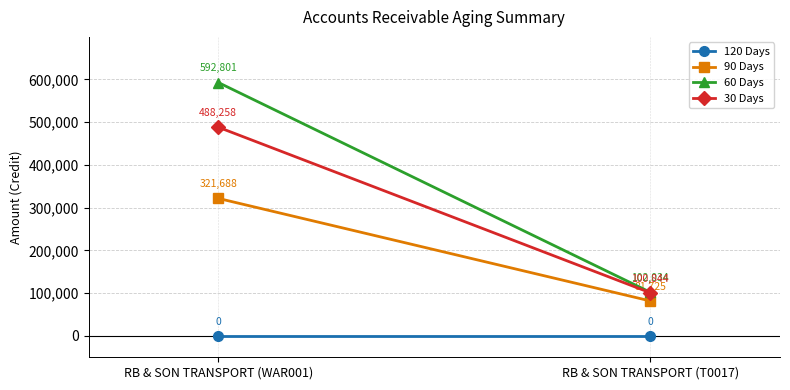

What is the label of the 1st point from the left?

RB & SON TRANSPORT (WAR001)